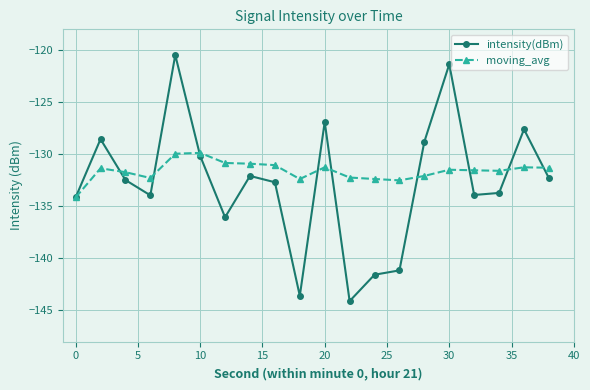

Rank the series by their maximum value, from lowest to highest.

moving_avg, intensity(dBm)